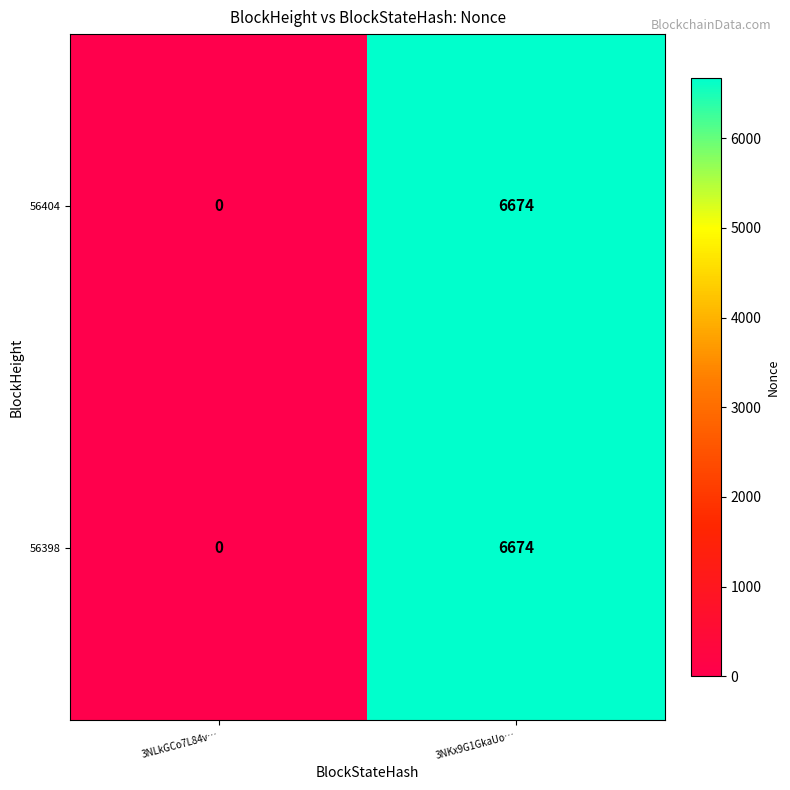

Count the number of categories in the chart.

2